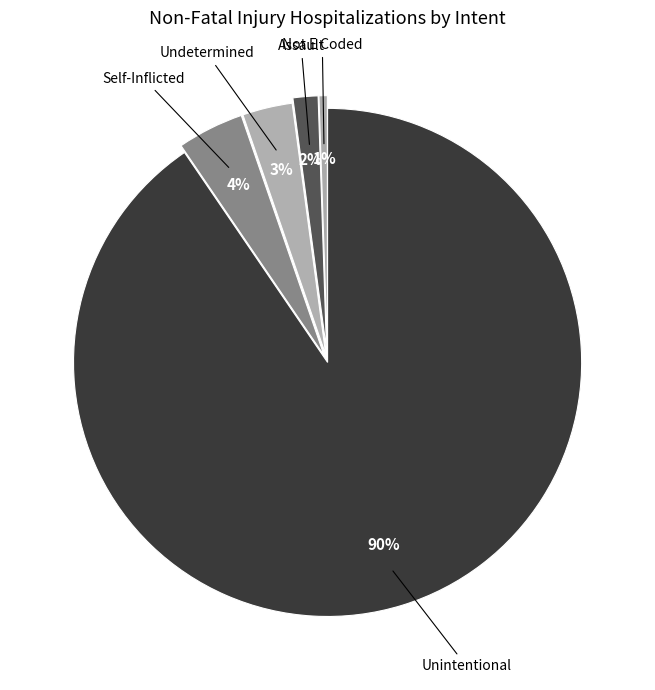

Which slice represents more than half of the pie?

Unintentional